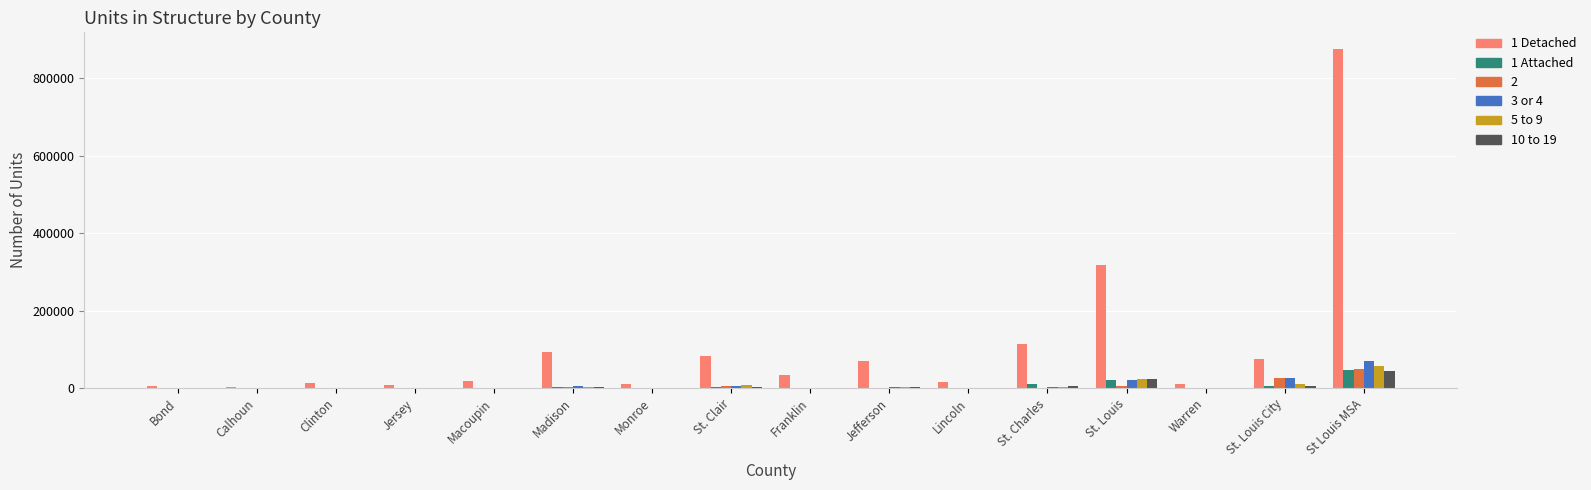

Which category has the highest value across all series?

St Louis MSA